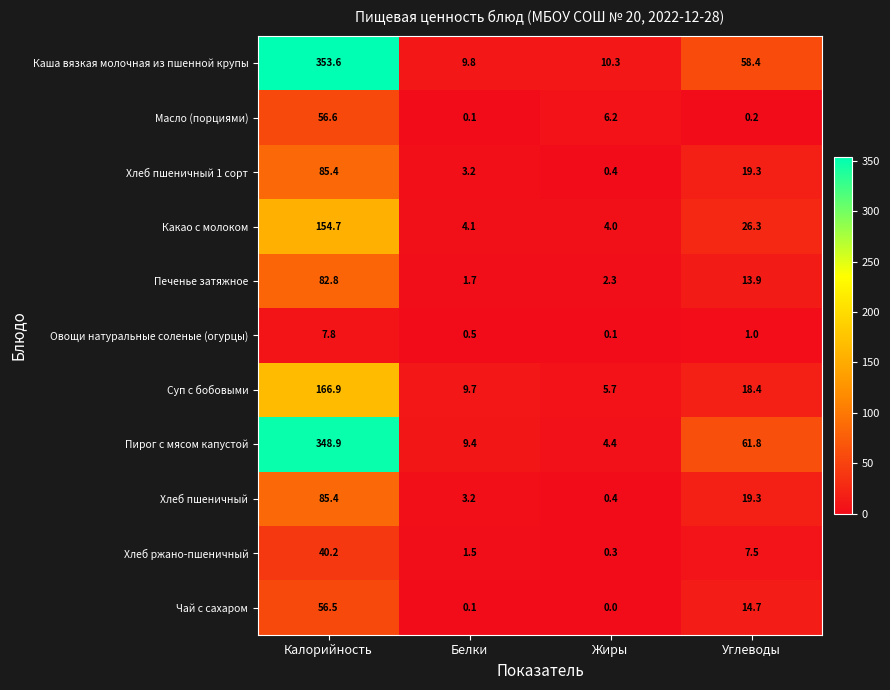

At which label is Хлеб ржано-пшеничный closest to 20?

Углеводы